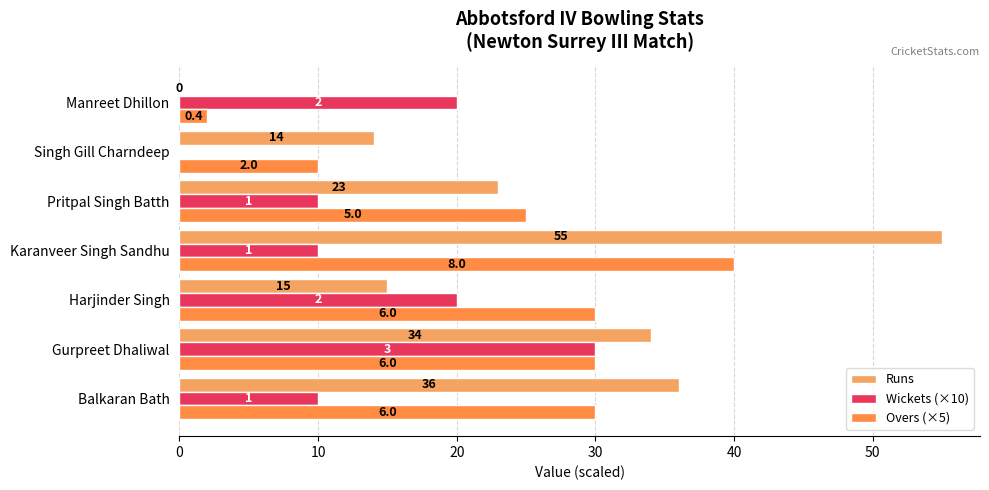

List the series in order of their peak value, lowest first.

Wickets (×10), Overs (×5), Runs